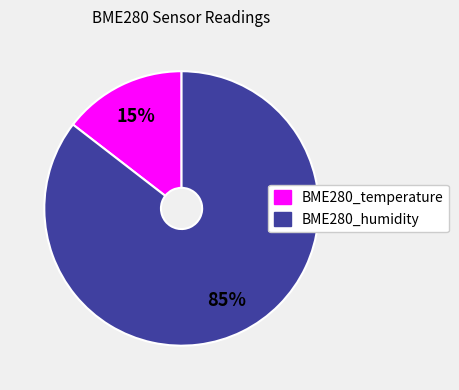

Is there any slice that represents more than half of the pie?

Yes